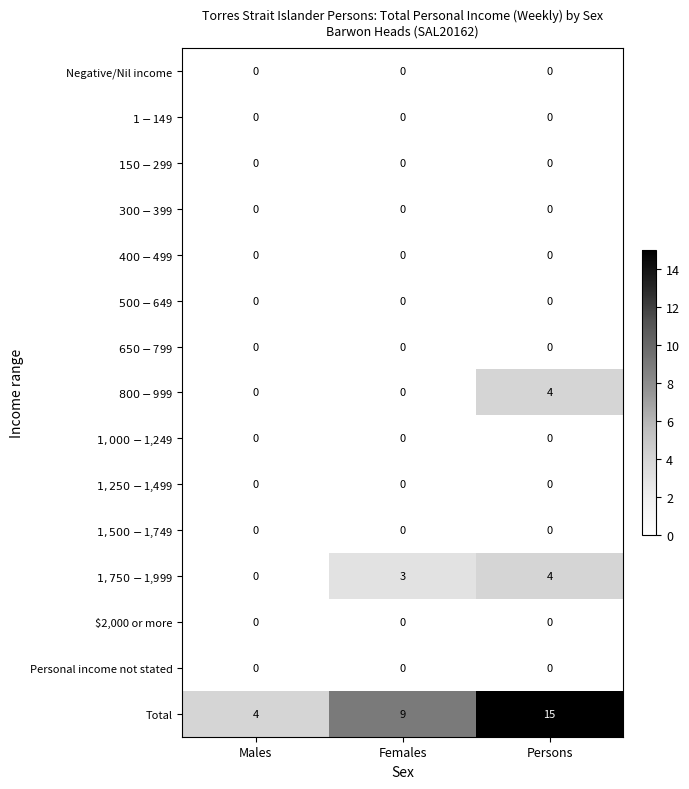

At which category is the sum across all series the highest?

Persons